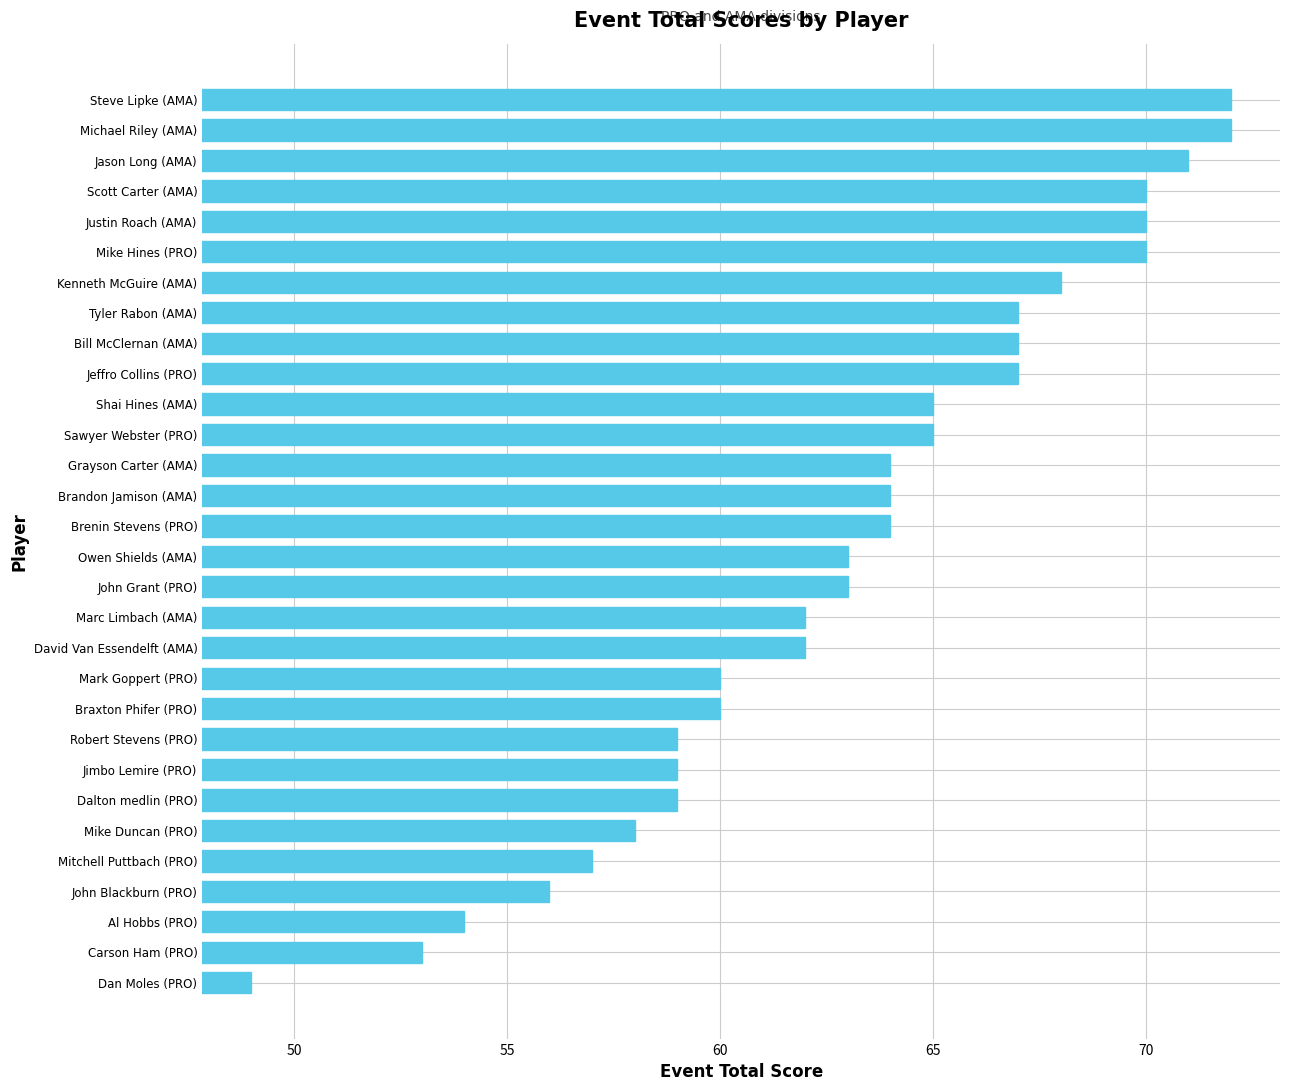

The value at Al Hobbs (PRO) is 11. True or false?

False